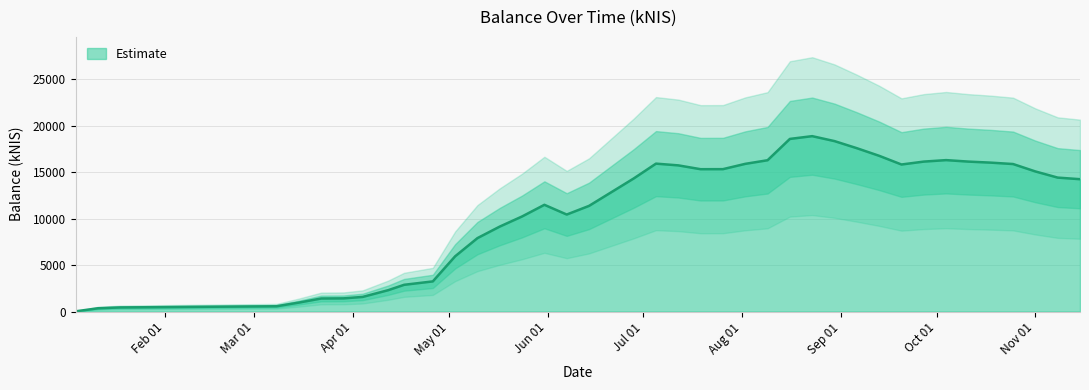

The value at 2018-04-26 is 5919.4. True or false?

False